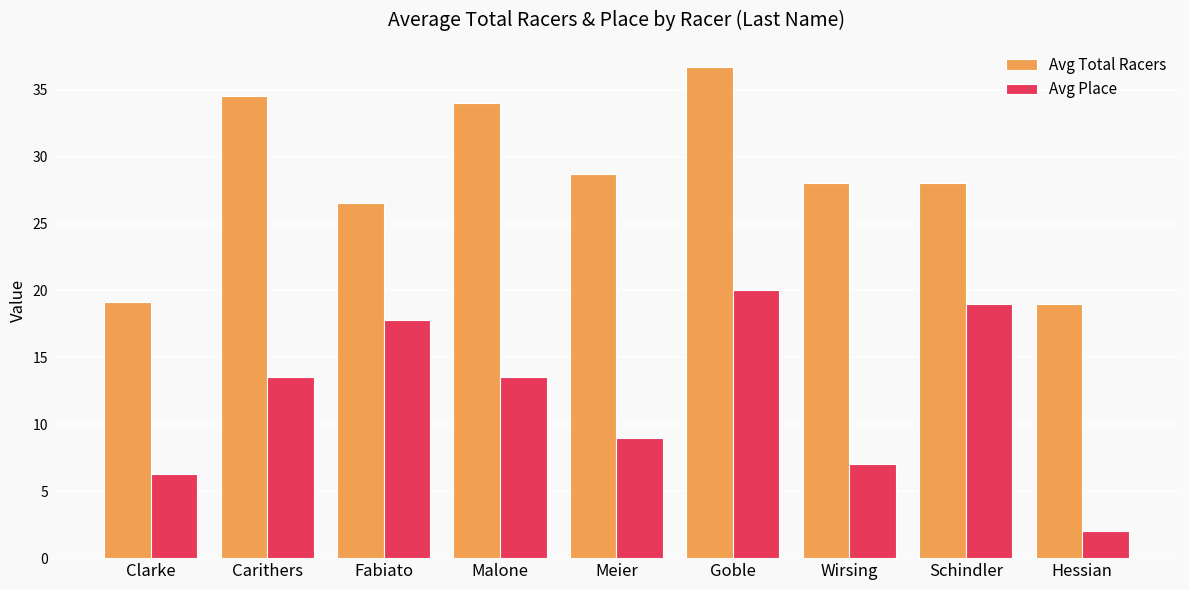

At how many categories does at least one series exceed 35?

1